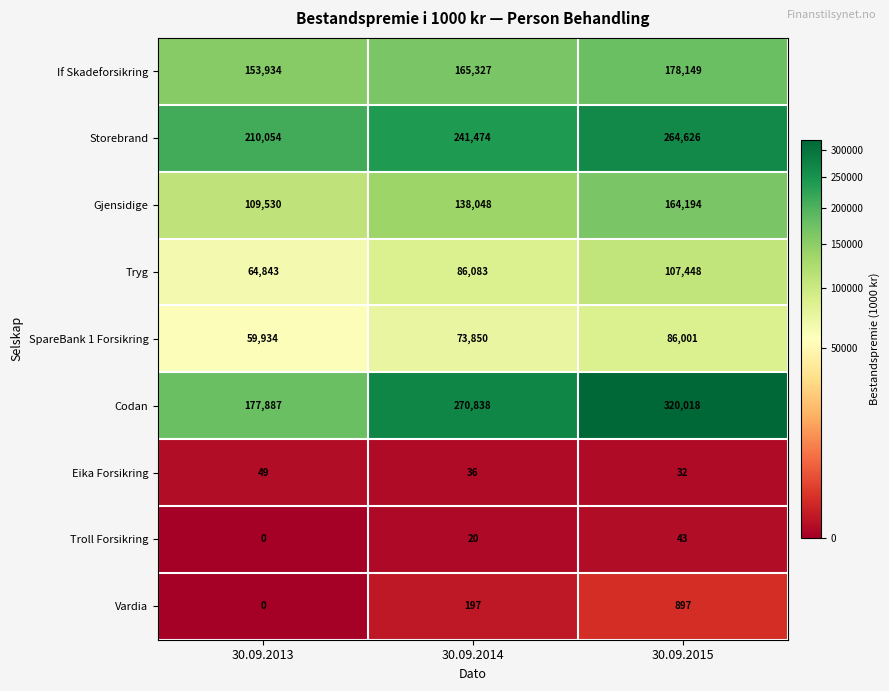

How many Gjensidige values are between 109530 and 164194?

3